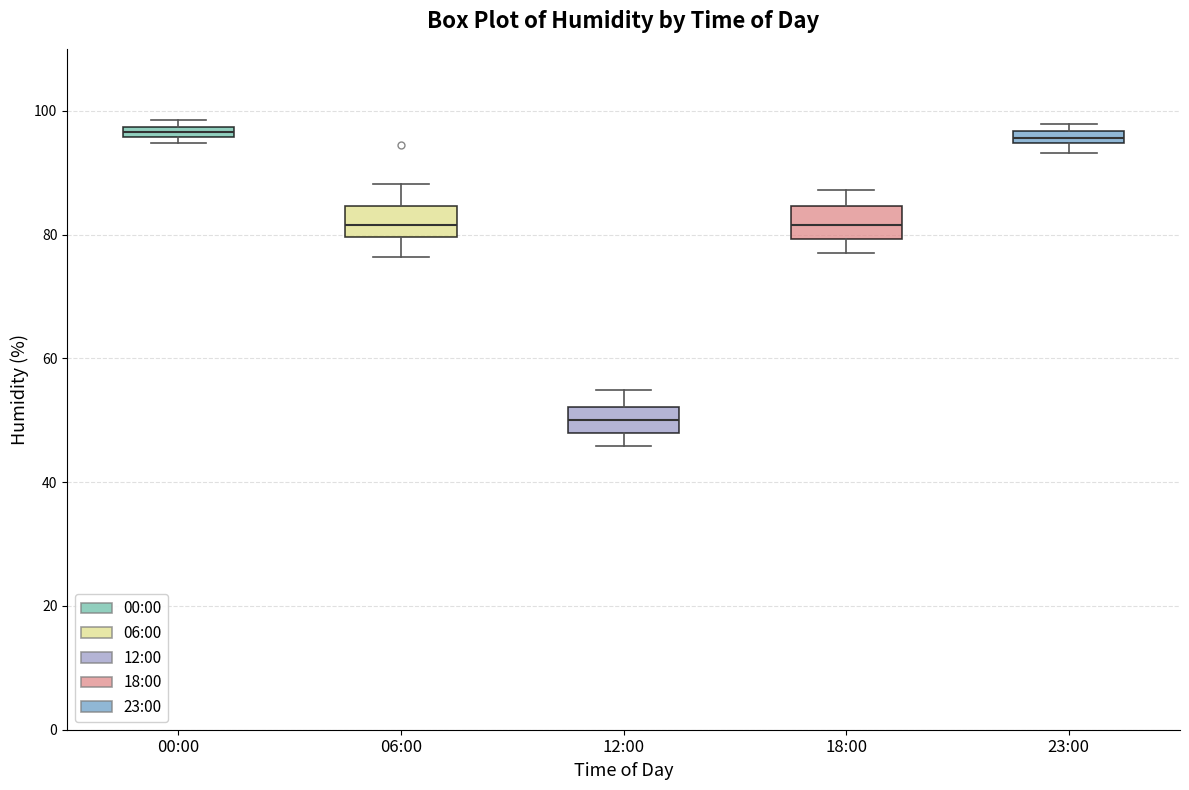

Where does the lower whisker of the box for 18:00 end on the y-axis? The values are not printed on the chart, so give them approximately, as read against the axis.

78